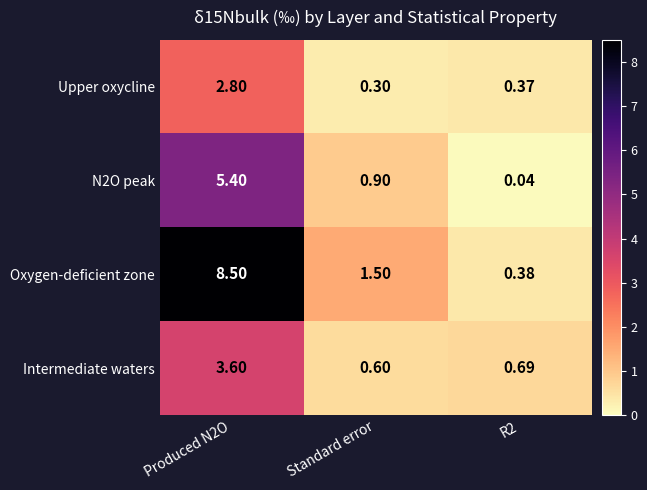

Which series changed the most between Produced N2O and Standard error?

Oxygen-deficient zone